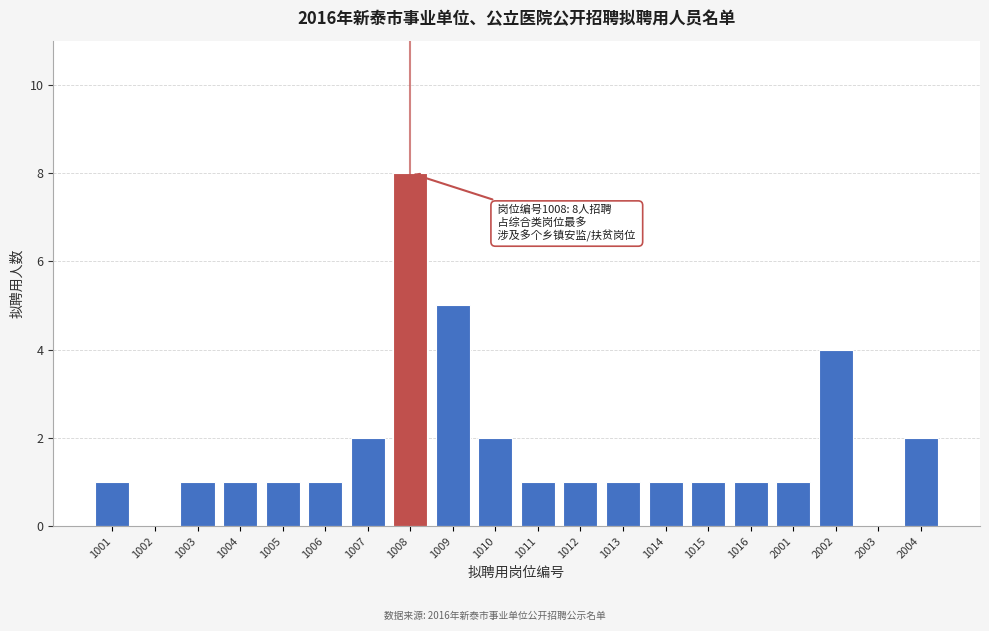

Reading right to left, transcribe all the data shown in this chart.

2004=2	2003=0	2002=4	2001=1	1016=1	1015=1	1014=1	1013=1	1012=1	1011=1	1010=2	1009=5	1008=8	1007=2	1006=1	1005=1	1004=1	1003=1	1002=0	1001=1